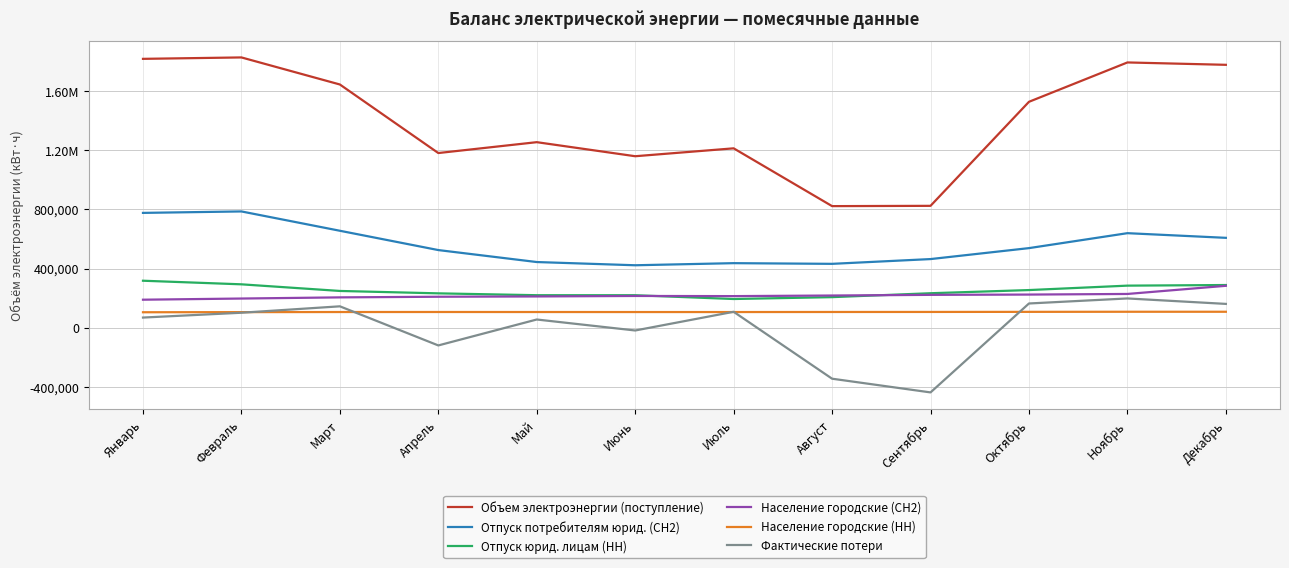

What value does the Отпуск юрид. лицам (НН) series have at Апрель, to the nearest 50?

232000